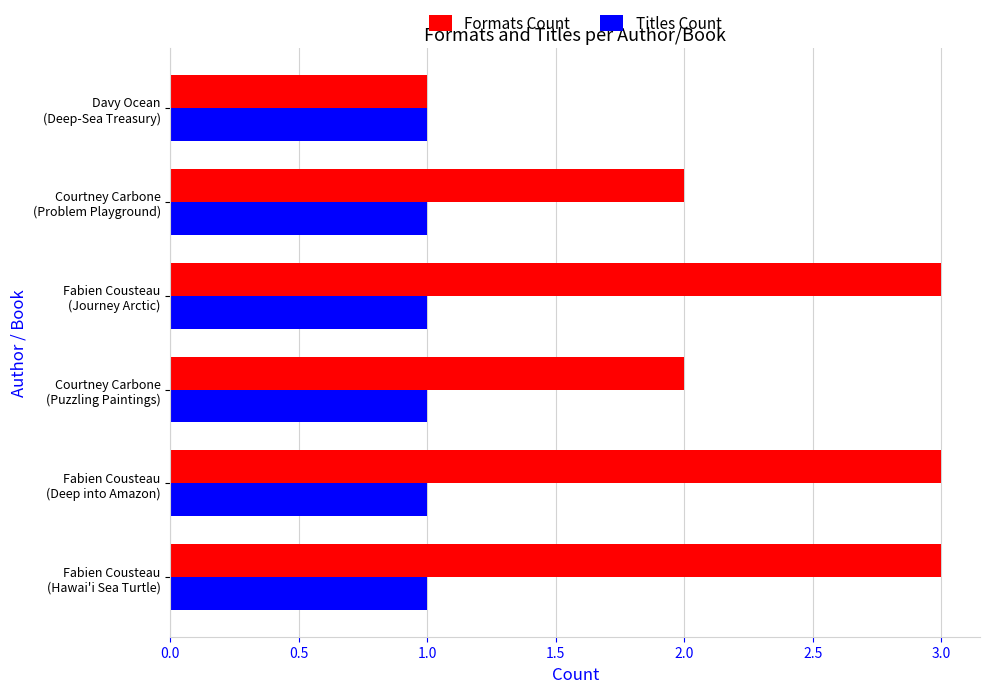

List the series in order of their overall mean, highest first.

Formats Count, Titles Count